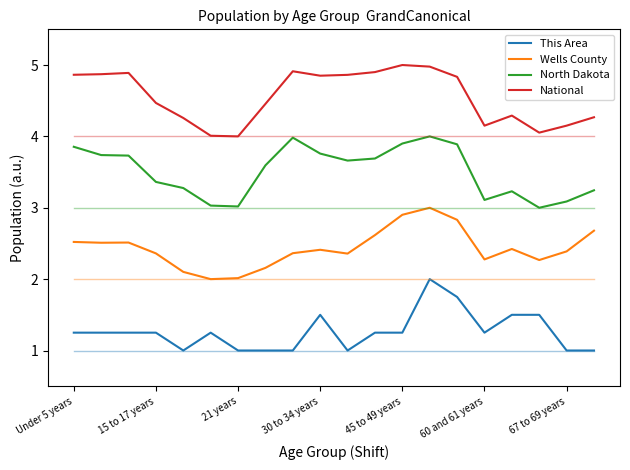

Rank the series by their maximum value, from highest to lowest.

National, North Dakota, Wells County, This Area